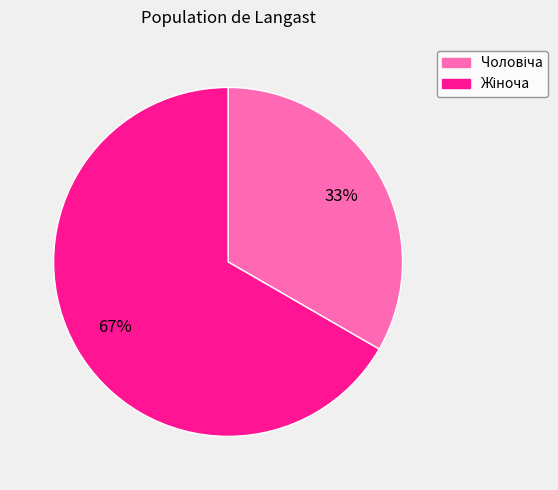

Is there a majority slice in this chart?

Yes